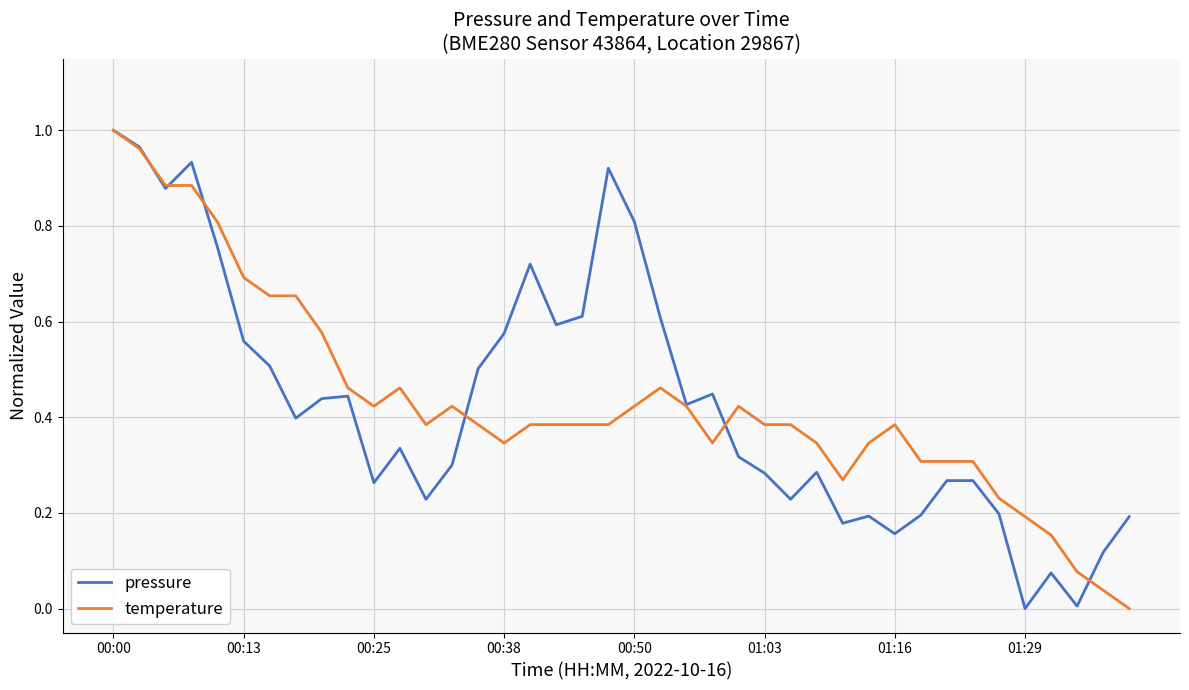

Rank the series by their maximum value, from lowest to highest.

pressure, temperature